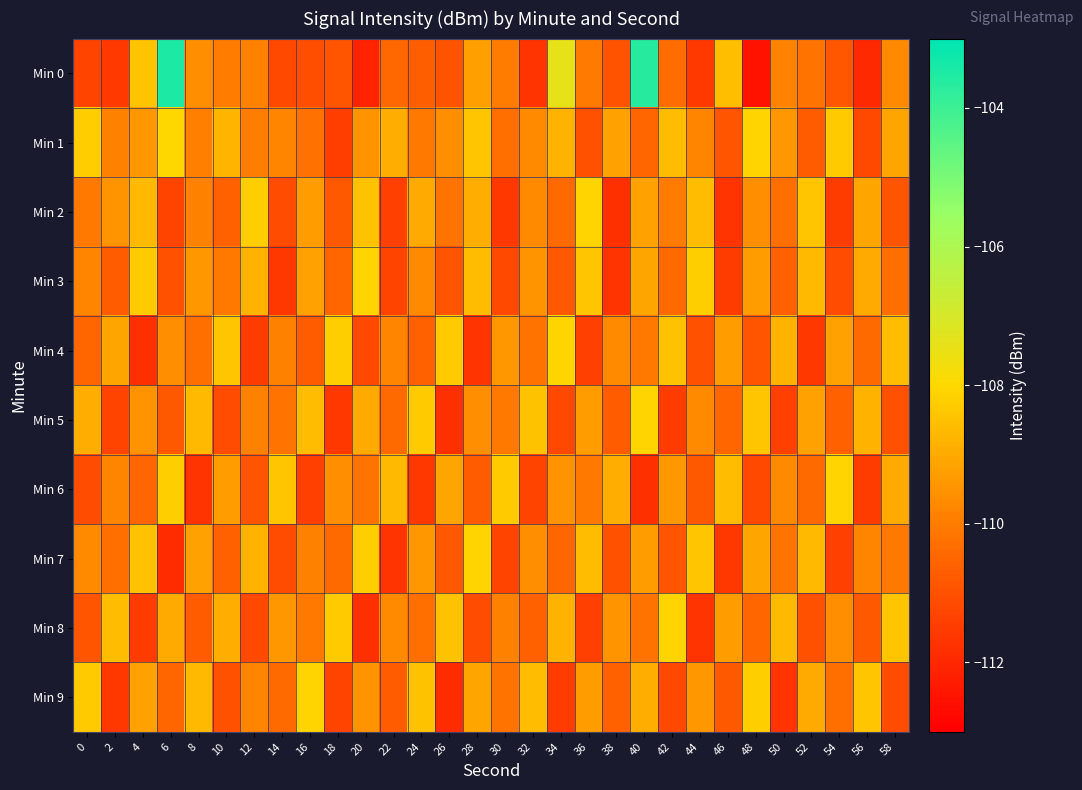

Which series has the widest spread of values?

Min 0